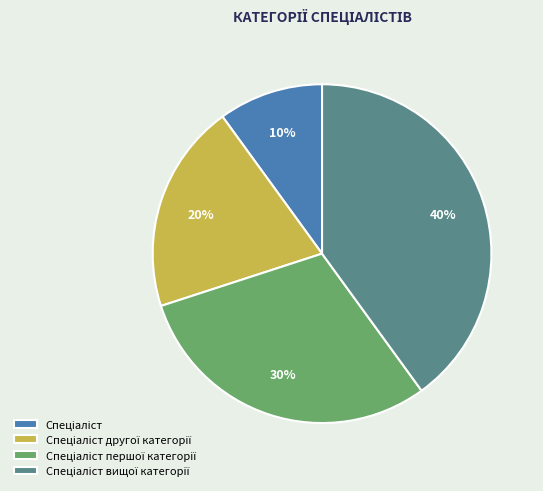

To the nearest percent, what is the average slice percentage?

25%